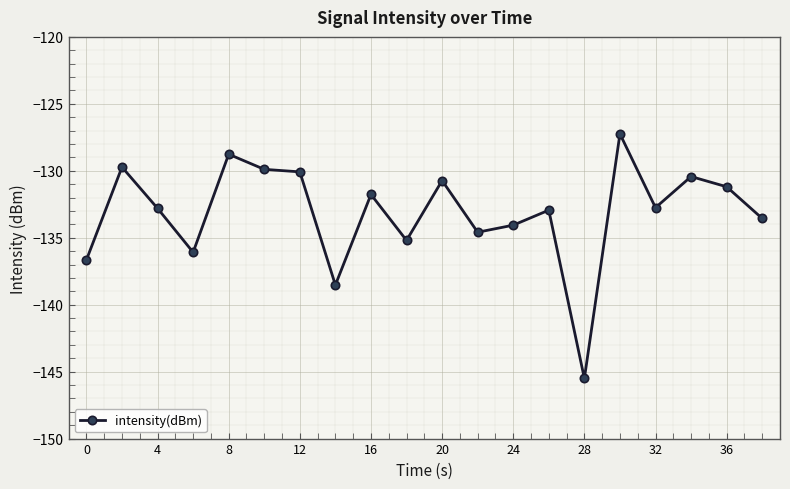

What is the minimum value shown in the chart?

-145.5